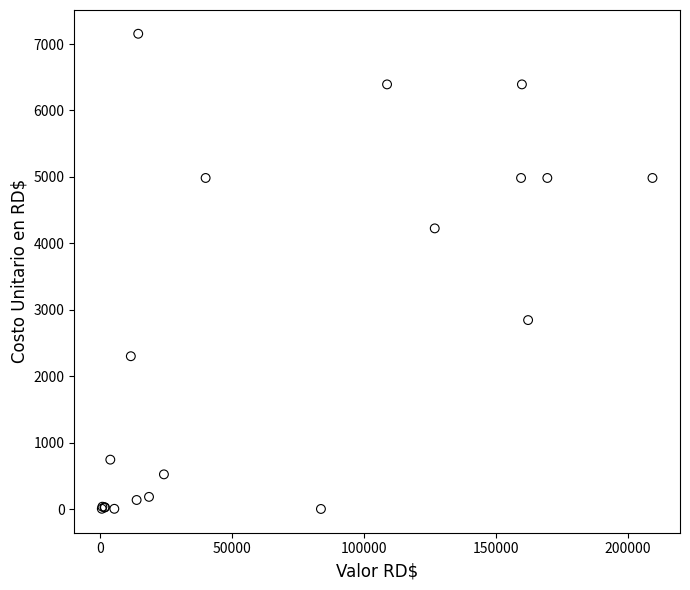

What Y value in the scatter plot is closest to 3578?

4225.4